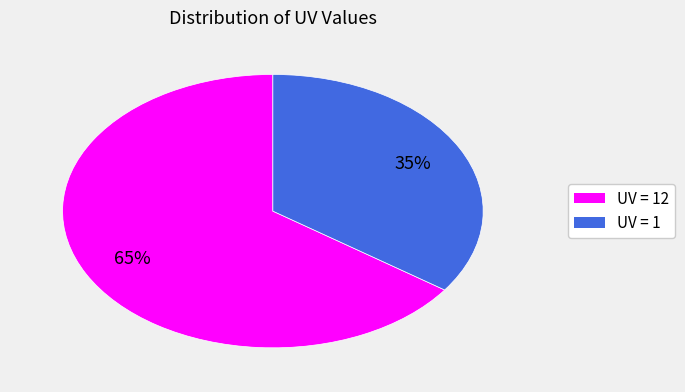

Is there any slice that represents more than half of the pie?

Yes